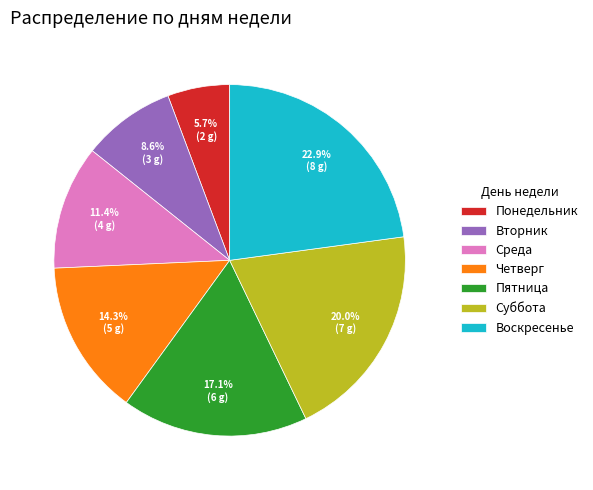

To the nearest percent, what portion does Суббота represent?

20%